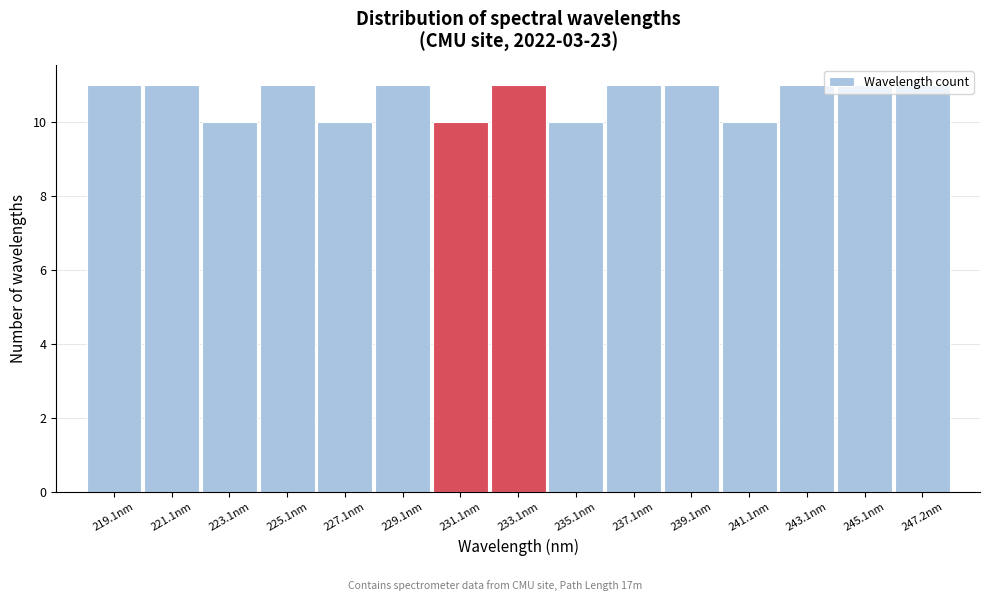

What is the height of the bar covering 236 to 238 on the x-axis? Neither the bar edges nor the heights are printed on the chart, so give them approximately, as read against the axes.

11